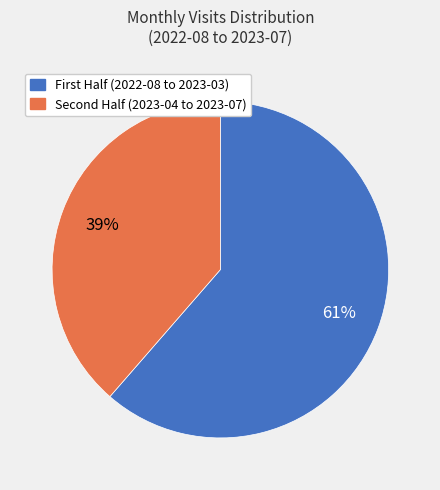

To the nearest percent, what is the average slice percentage?

50%